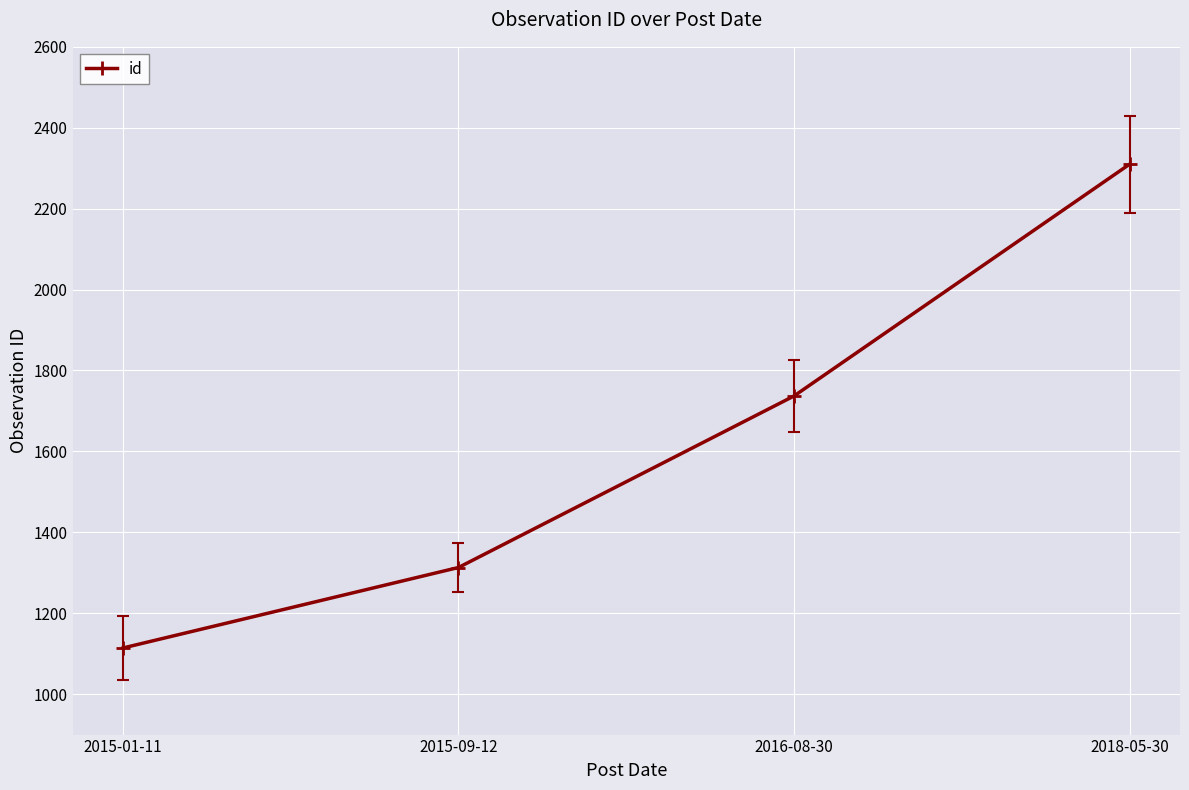

What value does the data have at 2015-01-11, to the nearest 100?

1100